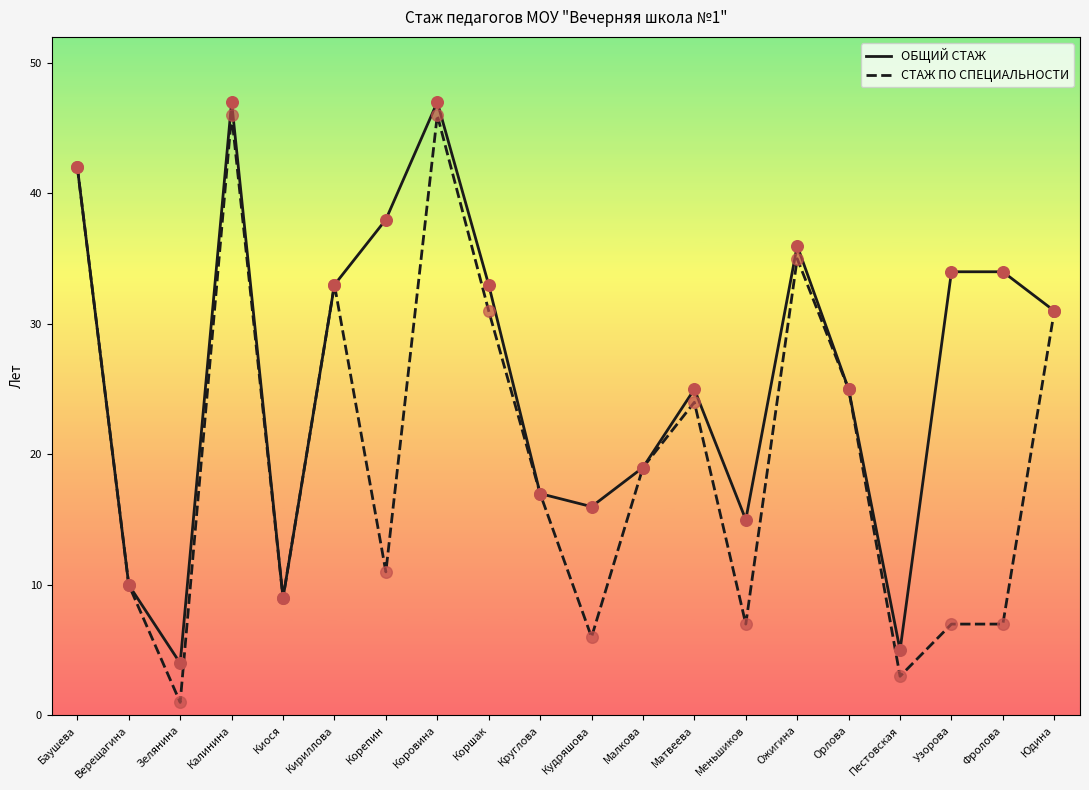

What is the total value across all series at Зелянина?

5